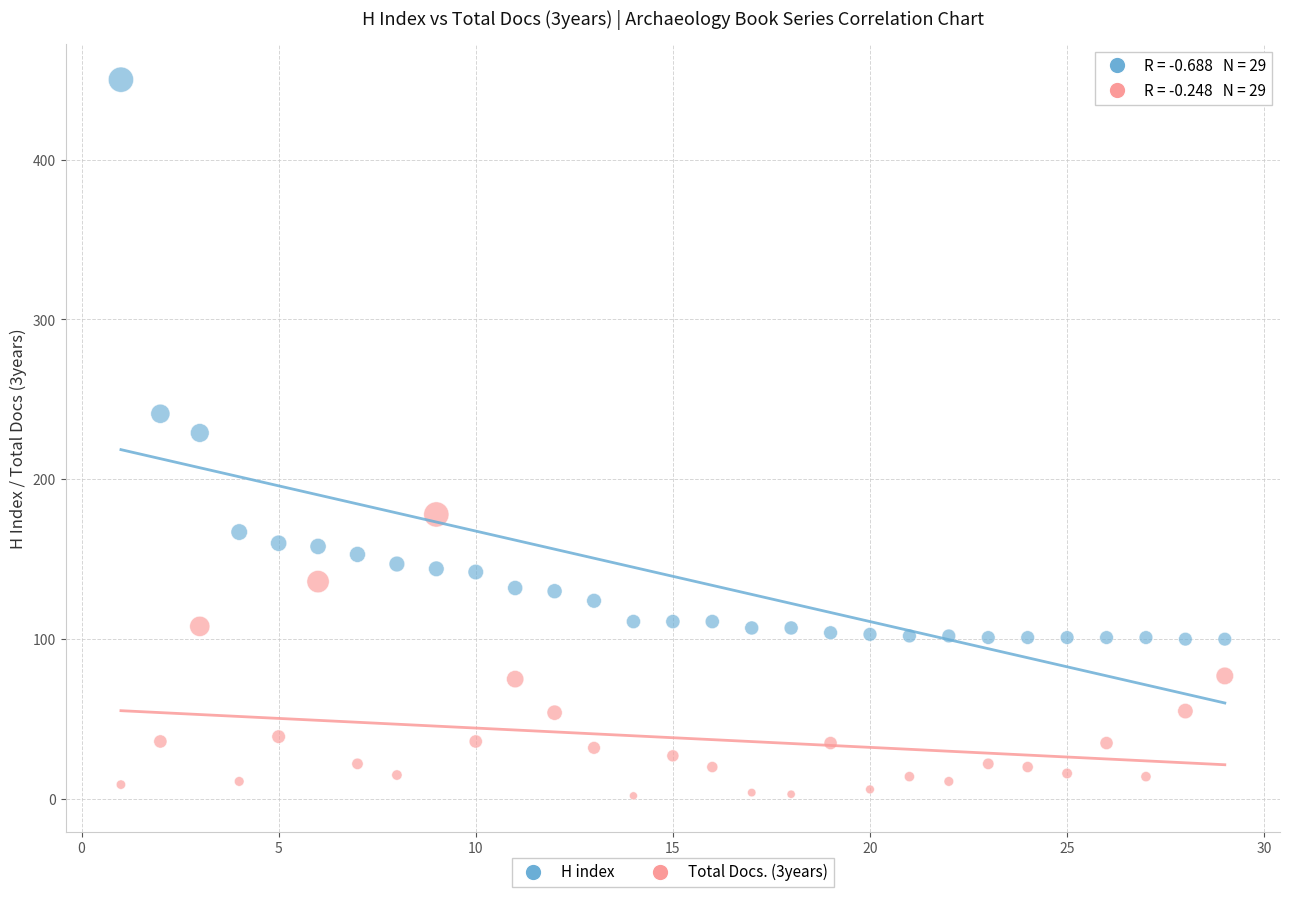

What is the X range (max minus min) for the scatter plot?

28